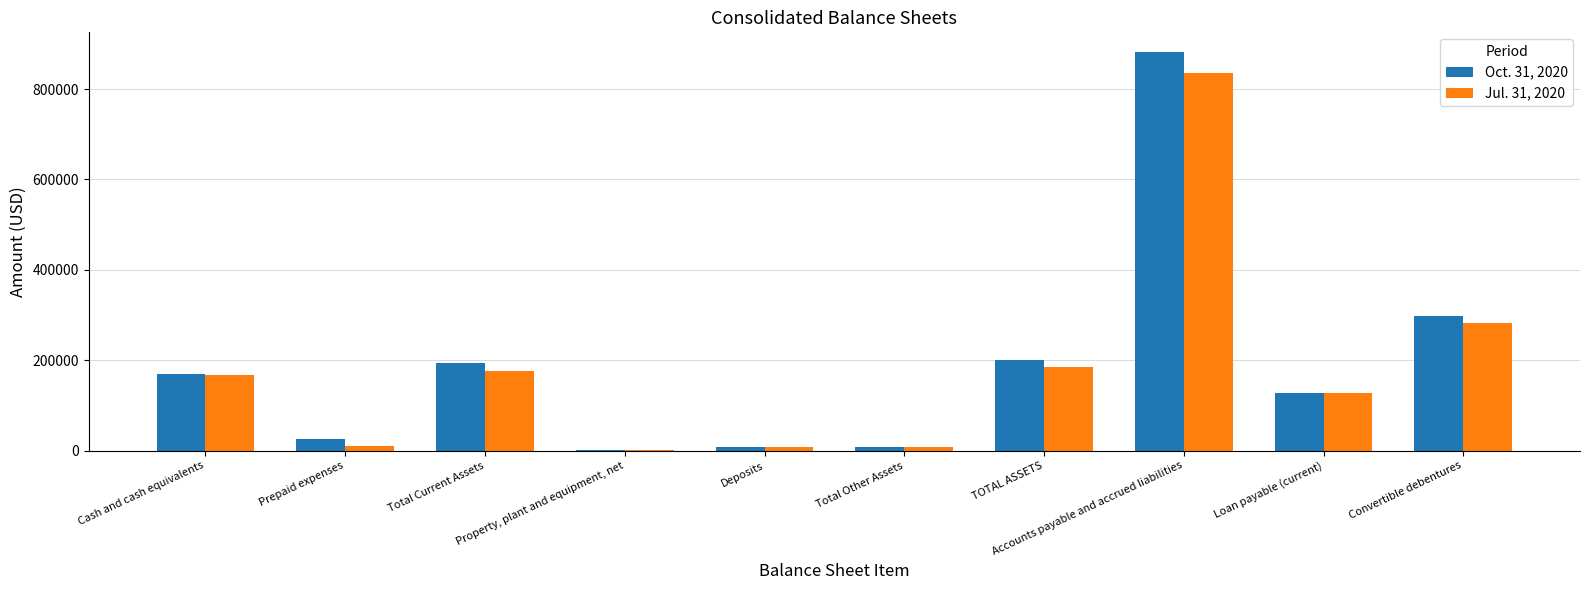

How many series are shown in this chart?

2